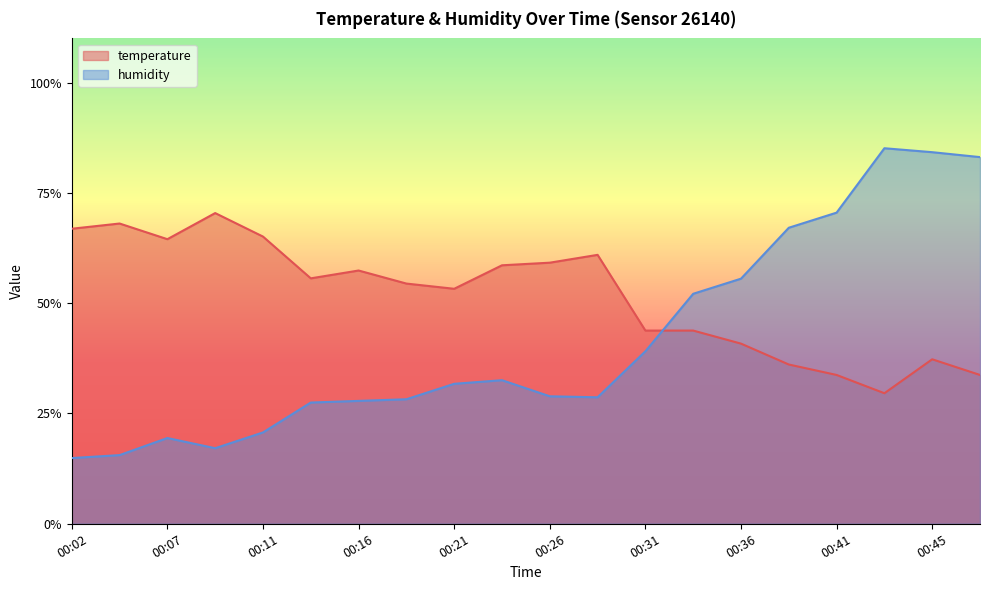

What is the total value across all series at 00:04?

0.8